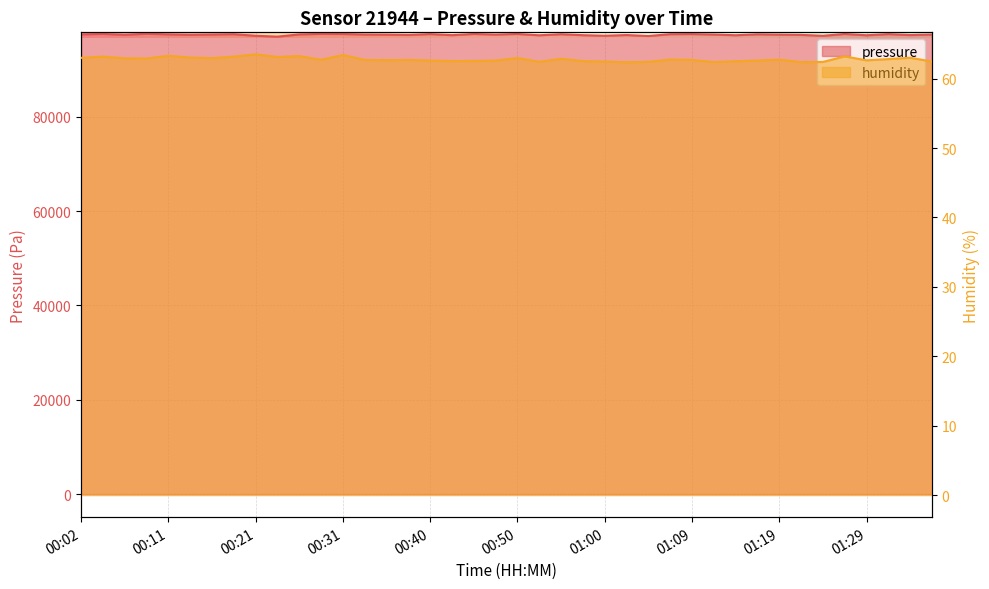

True or false: humidity and pressure intersect in this chart.

False